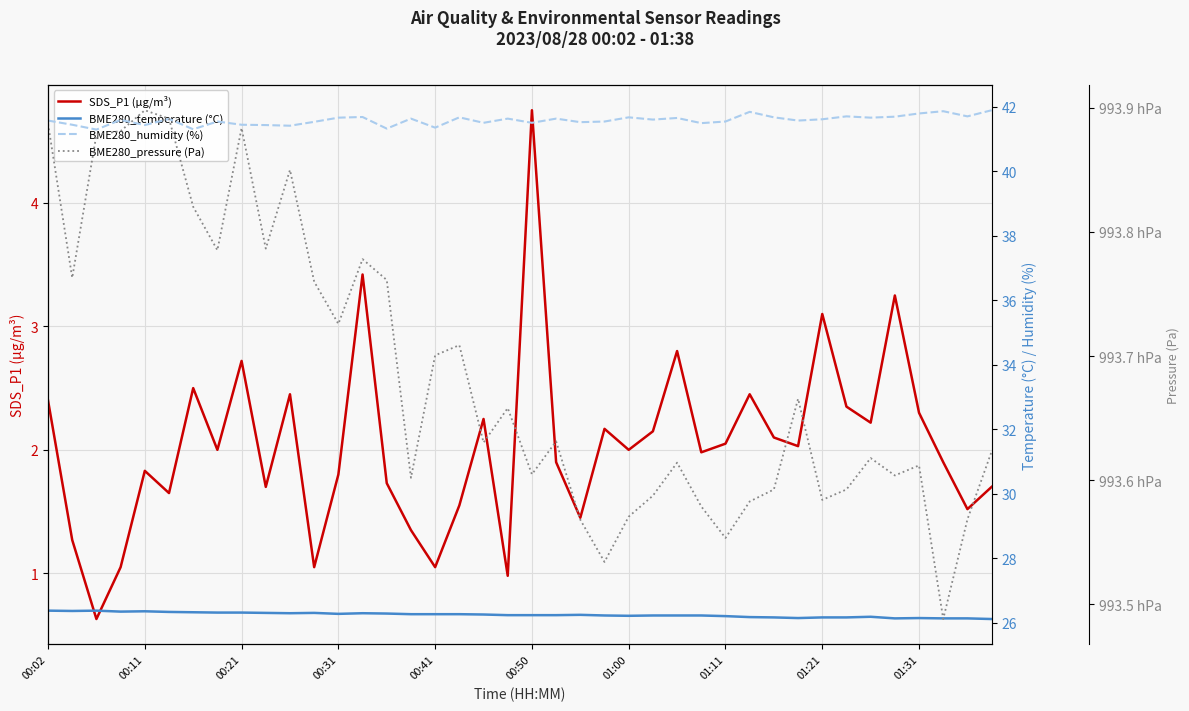

What is the total value across all series at 33?

99429.5